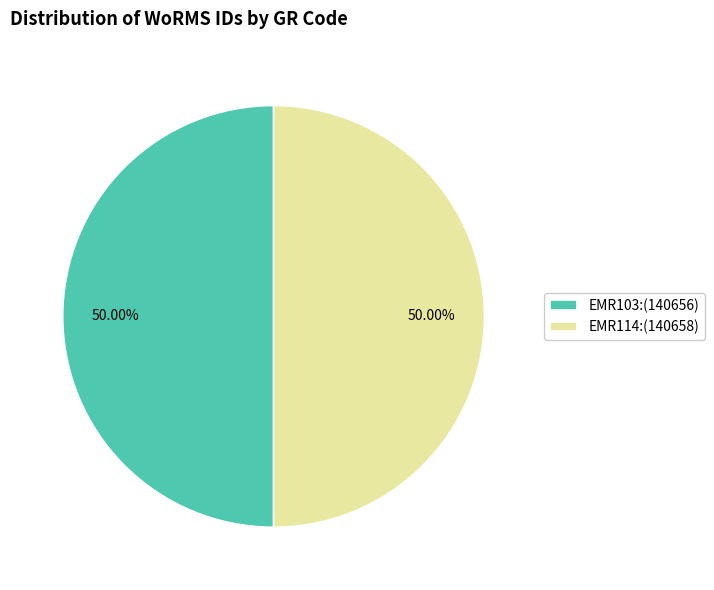

What is the ratio of the value at EMR103 to the value at EMR114?

1.0